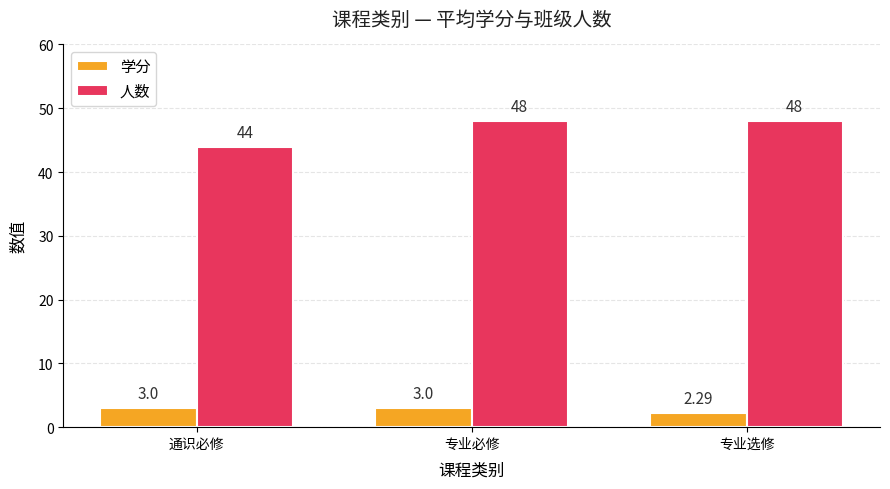

What is the spread (max minus min) of values at 专业必修?

45.0